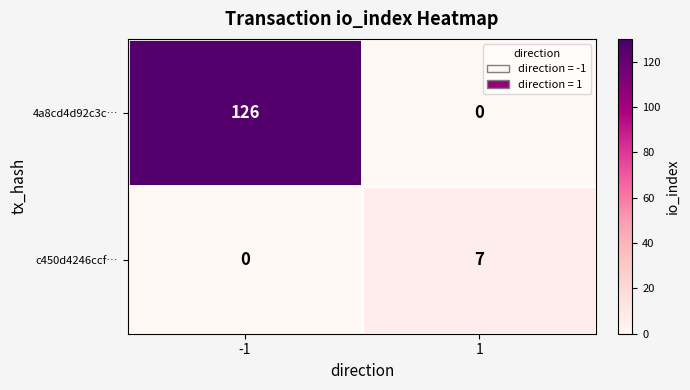

What is the approximate value of 4a8cd4d92c3c… at -1?

126